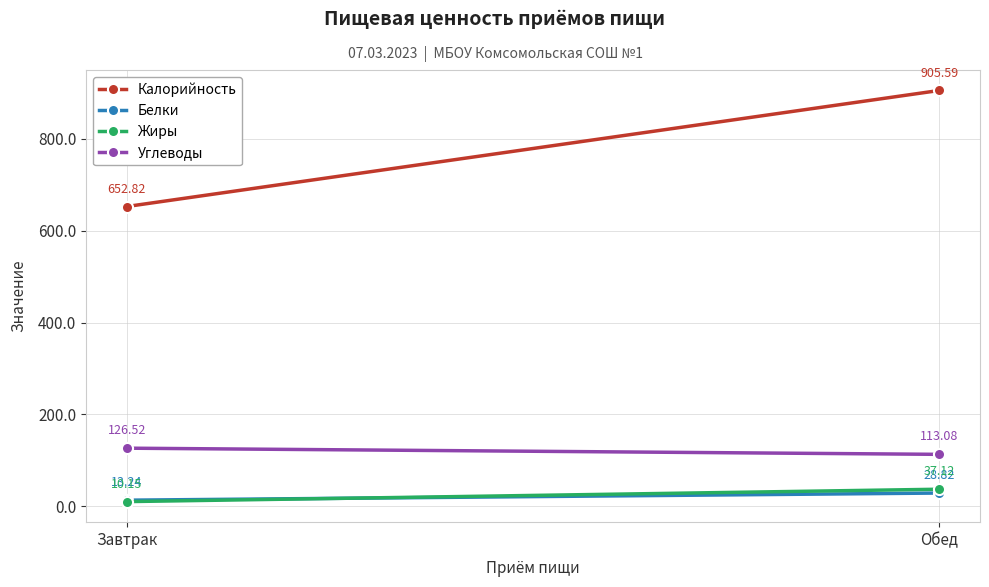

What is the spread (max minus min) of values at Обед?

876.8